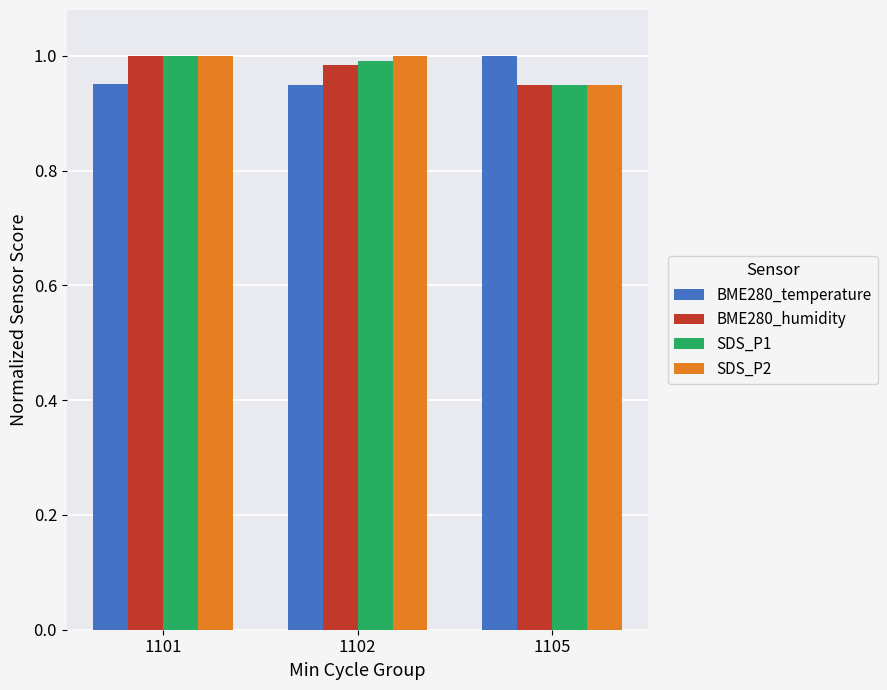

Is the value of BME280_humidity at 1102 greater than the value of BME280_temperature at 1101?

Yes